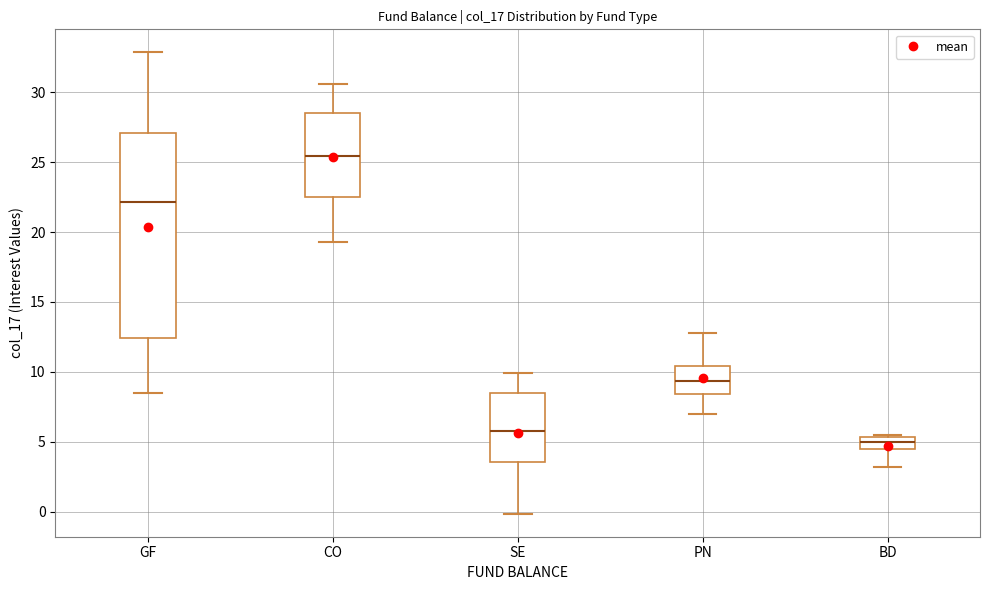

Reading left to right, read every box against the y-axis: the position of its median line, the range the box covers, and the ends of its whiskers. The values are not printed on the chart, so give them approximately, as read against the axis.

GF: median 22.0, box 12.5 to 27.0, whiskers 8.5 to 33.0
CO: median 25.5, box 22.5 to 28.5, whiskers 19.5 to 30.5
SE: median 6.0, box 3.5 to 8.5, whiskers 0.0 to 10.0
PN: median 9.5, box 8.5 to 10.5, whiskers 7.0 to 13.0
BD: median 5.0, box 4.5 to 5.5, whiskers 3.0 to 5.5